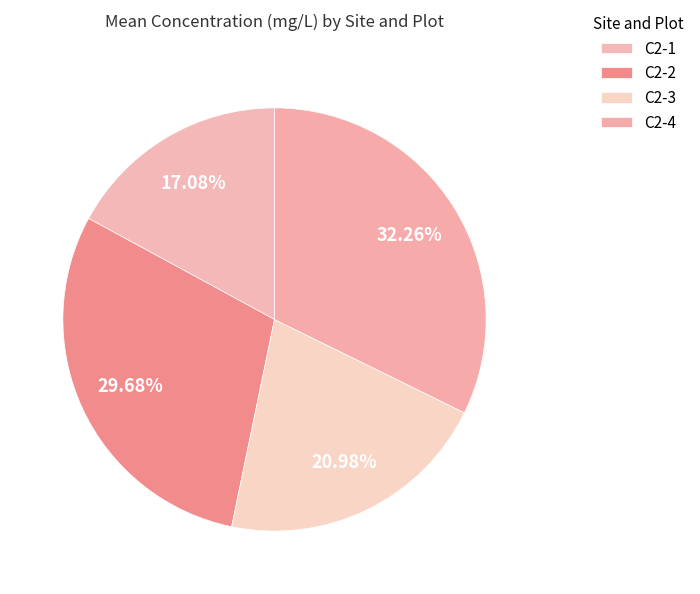

Count the number of slices in the pie.

4